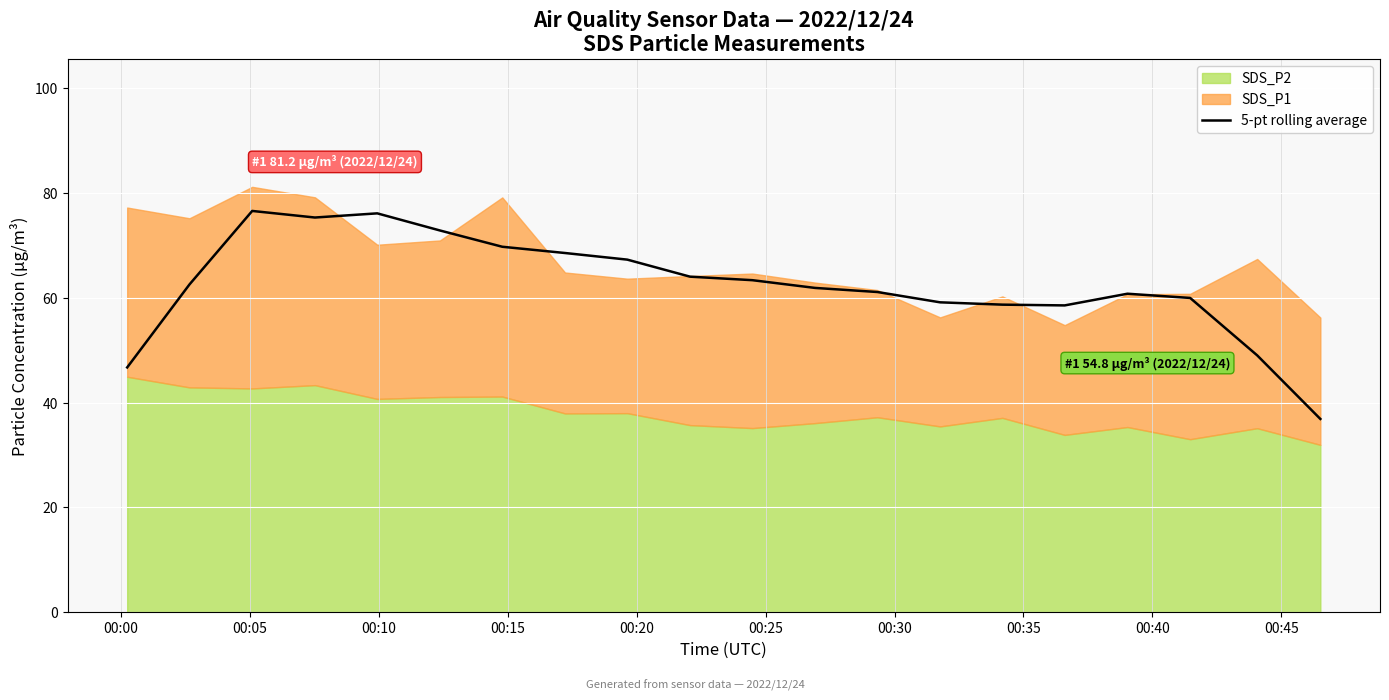

What is the lowest value of the 5-pt rolling average series?

36.9